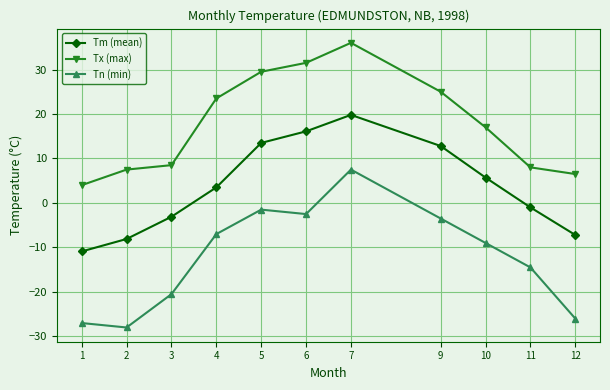

Which category has the highest value in the Tm (mean) series?

7